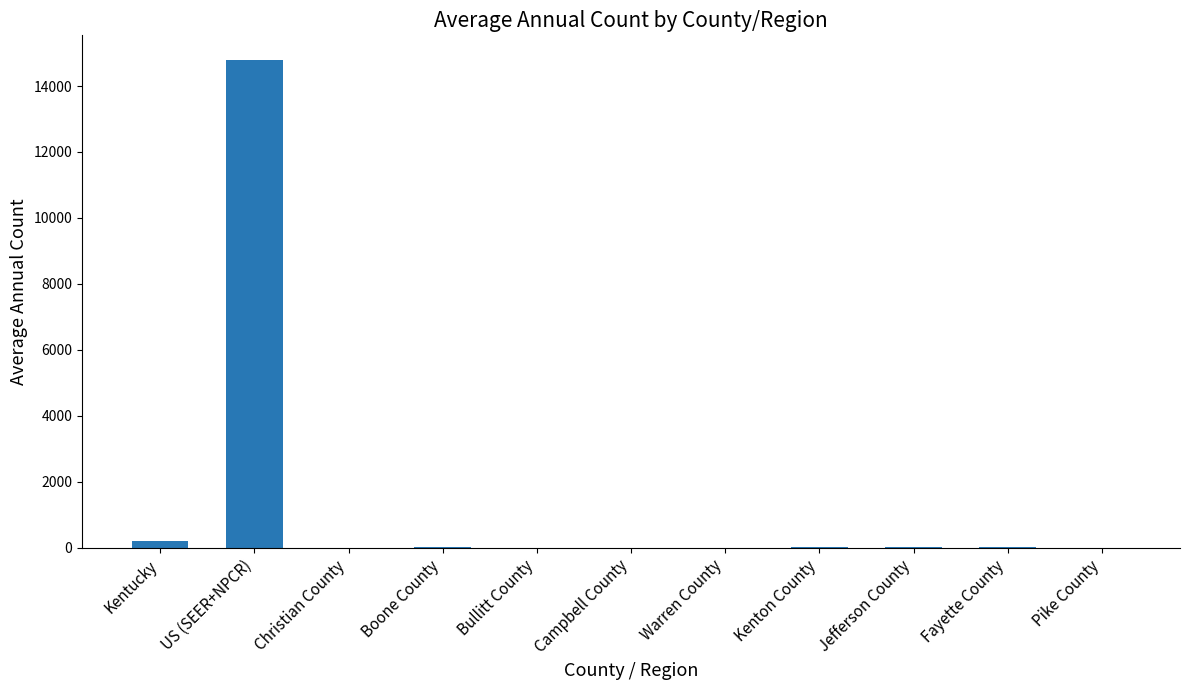

Approximately how many times larger is the value at Bullitt County compared to Warren County?

0.8